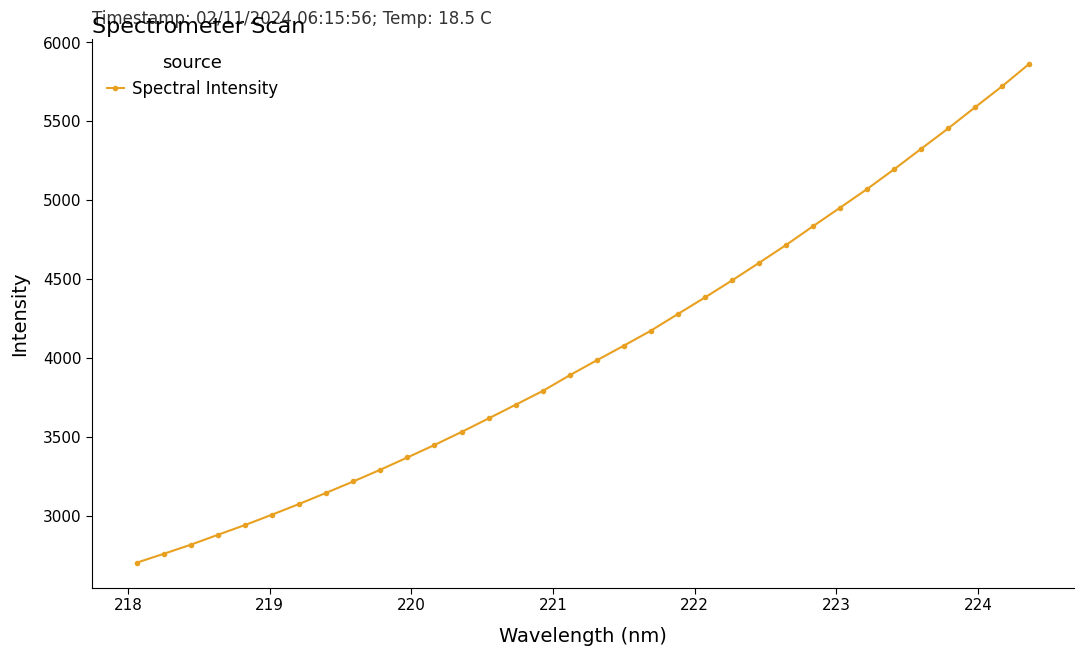

What is the value of the 16th point from the left?

3790.8